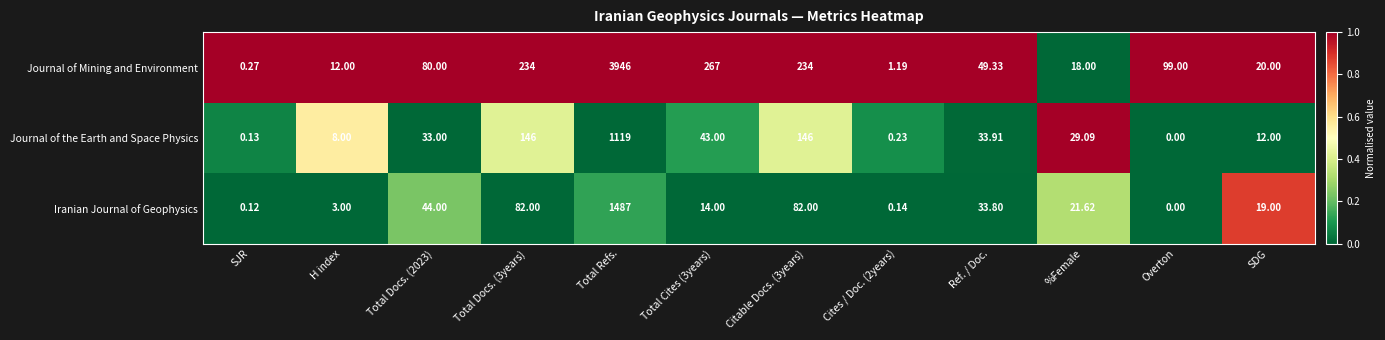

Which label corresponds to the smallest value in the chart?

Overton